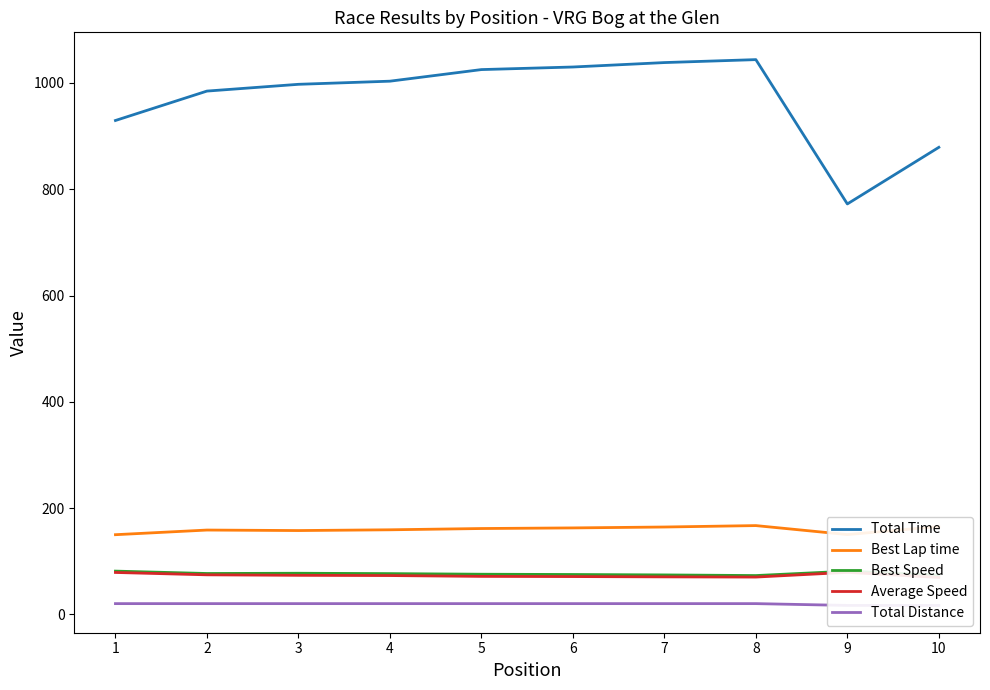

At which category is the sum across all series the highest?

8